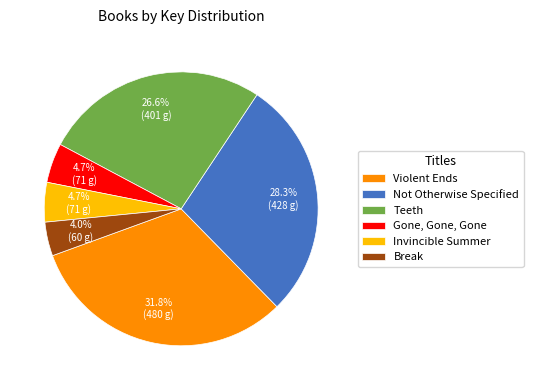

Is there a majority slice in this chart?

No